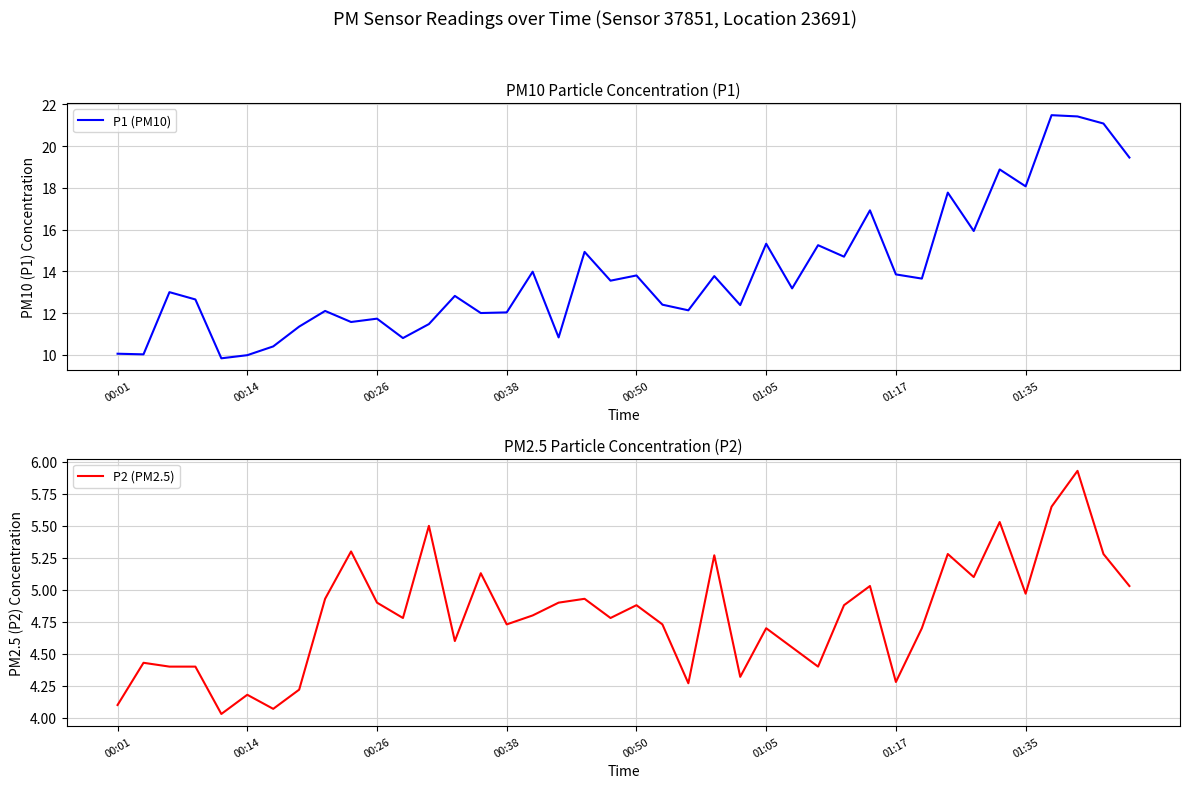

The value of P1 (PM10) at 00:01 is 10.1. True or false?

True